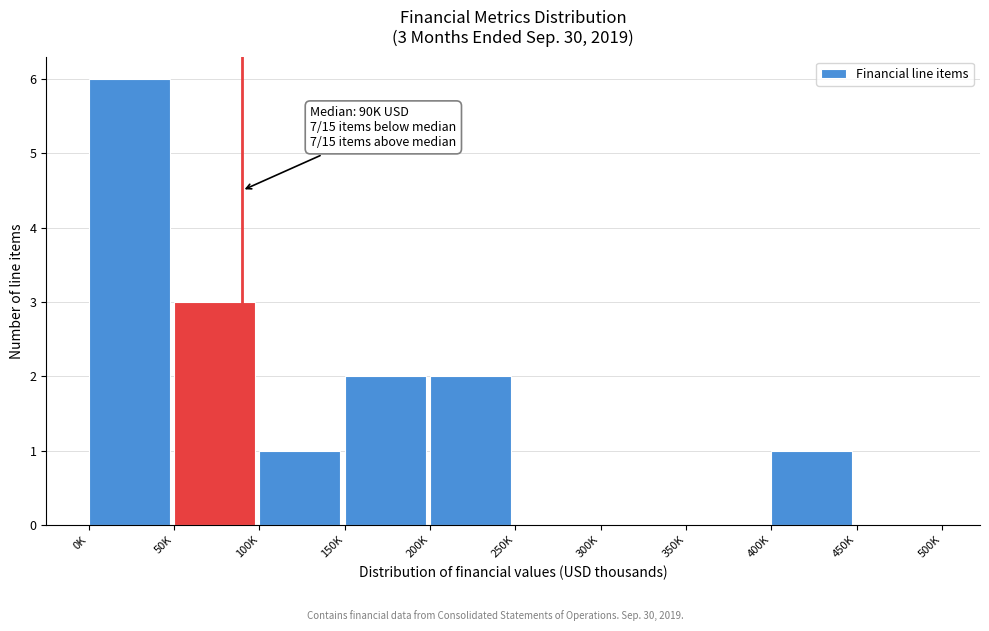

Reading left to right, transcribe all the data shown in this chart.

0K=6	50K=3	100K=1	150K=2	200K=2	250K=0	300K=0	350K=0	400K=1	450K=0